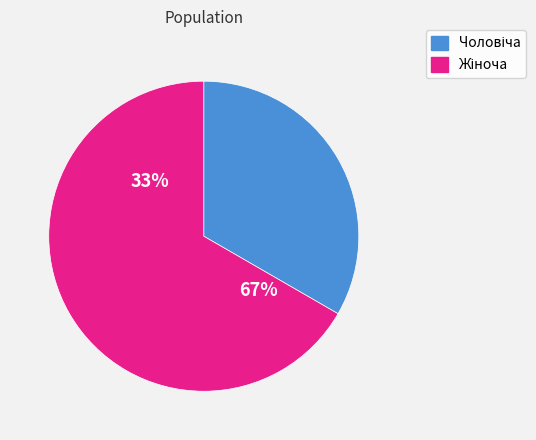

Does Чоловіча account for over 50% of the chart?

No